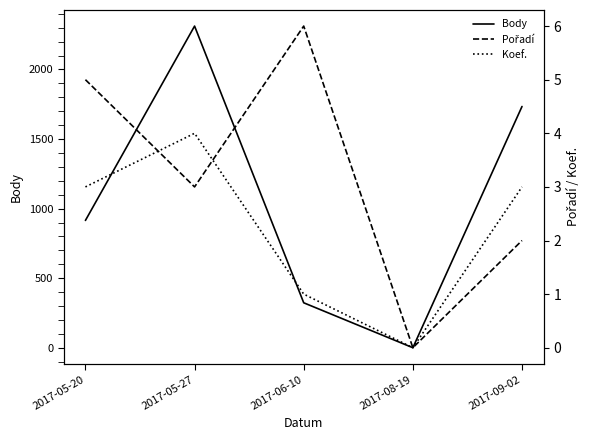

Reading left to right, list all the values displayed in this chart.

Body: 915	2312	323	0	1734
Pořadí: 5	3	6	0	2
Koef.: 3	4	1	0	3